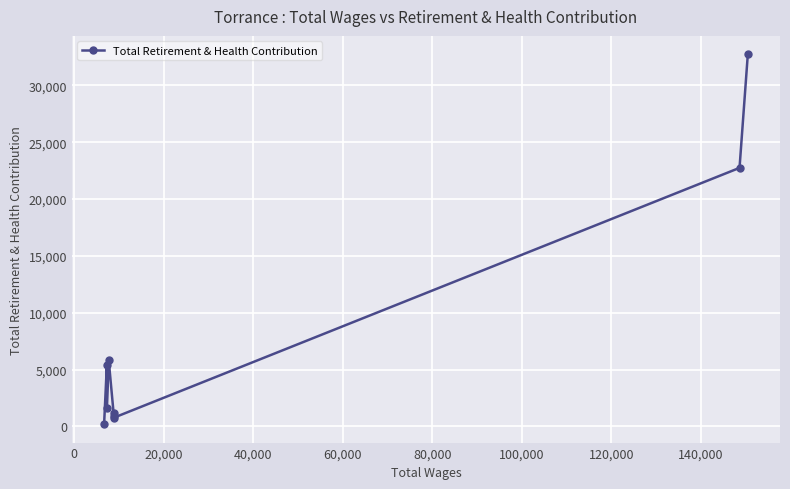

How many interior local valleys (lower than both neighbors) does the data have?

2